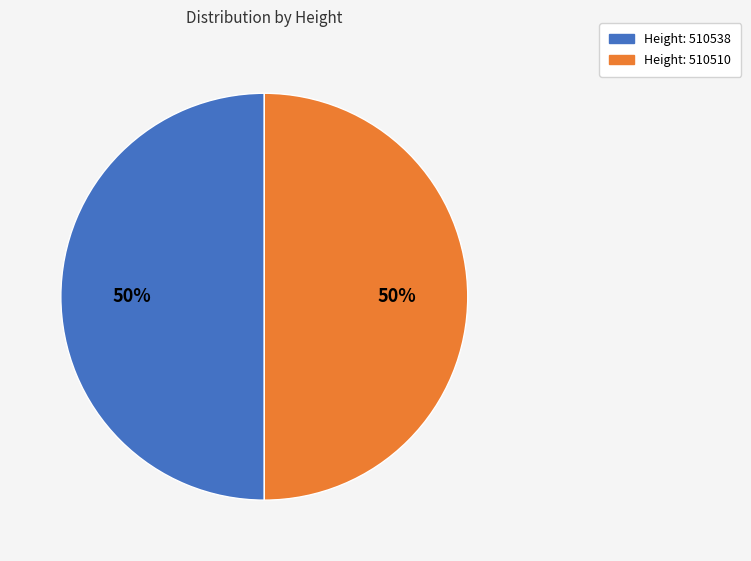

To the nearest percent, what is the average slice percentage?

50%